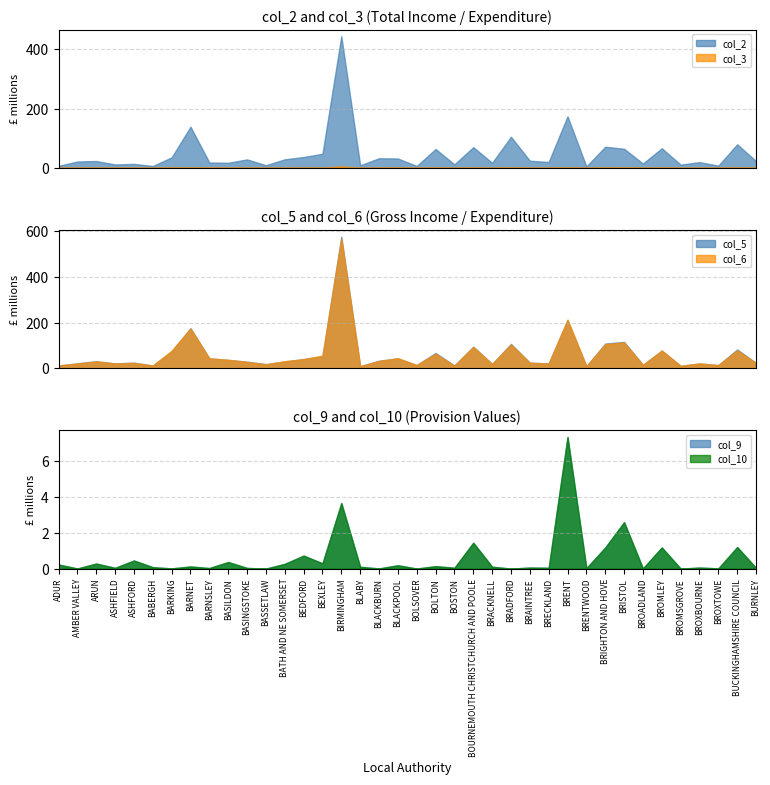

What is the maximum value for col_6?

569.2